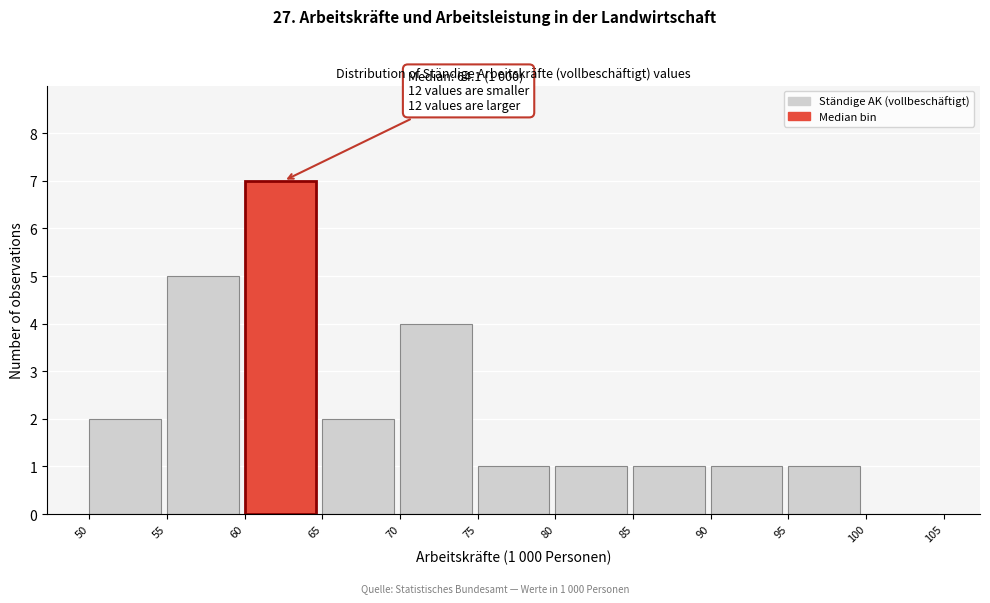

Over which range of the x-axis is the bar tallest?

60 to 65